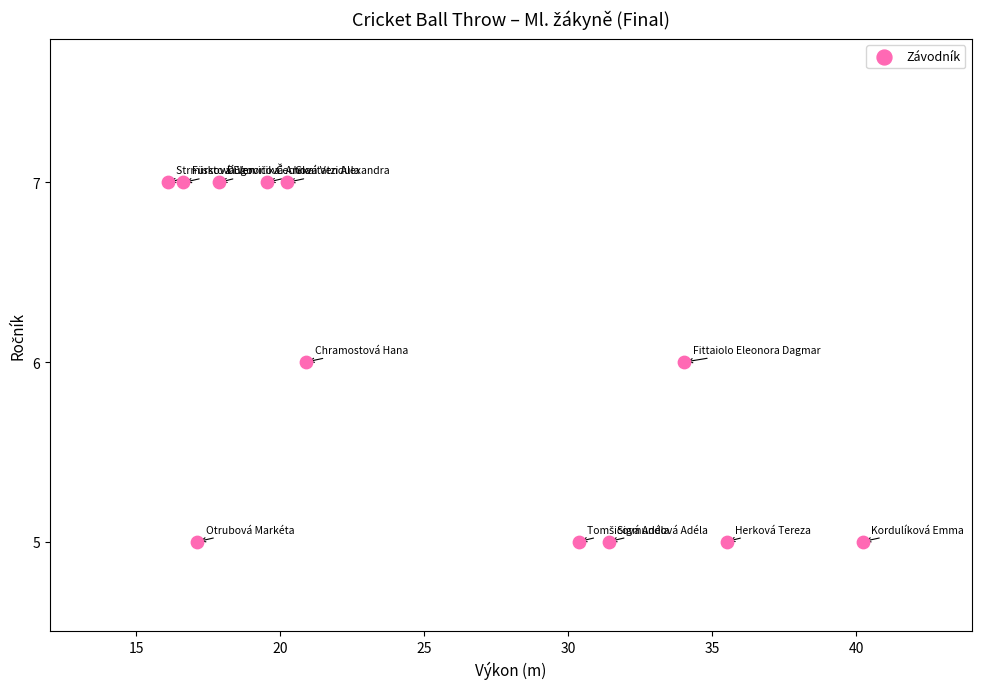

What is the average Y value?

6